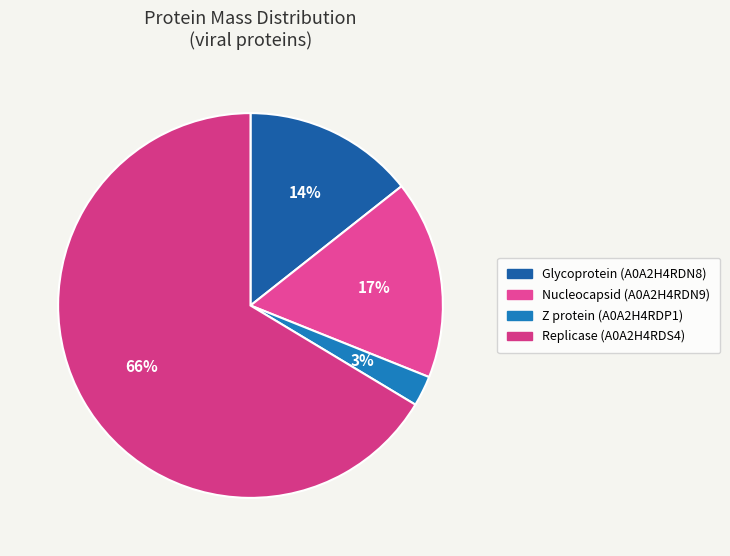

Which slice represents more than half of the pie?

Replicase (A0A2H4RDS4)